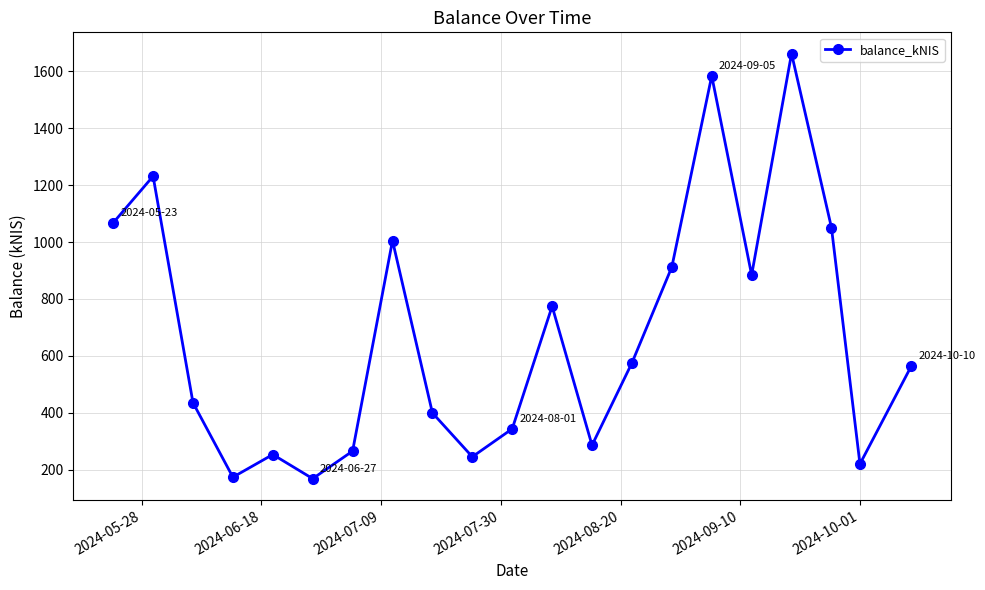

What is the smallest value displayed?

168.9